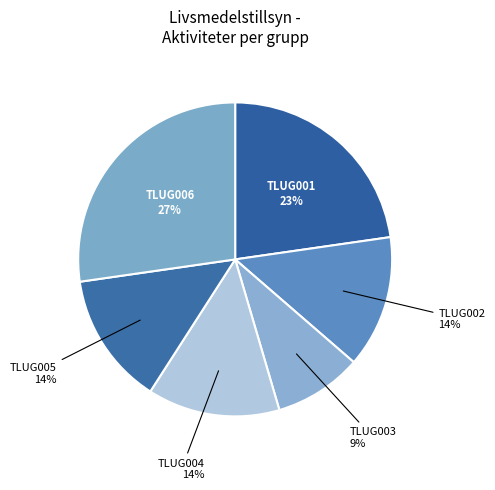

To the nearest percent, what percentage of the pie is TLUG002?

14%